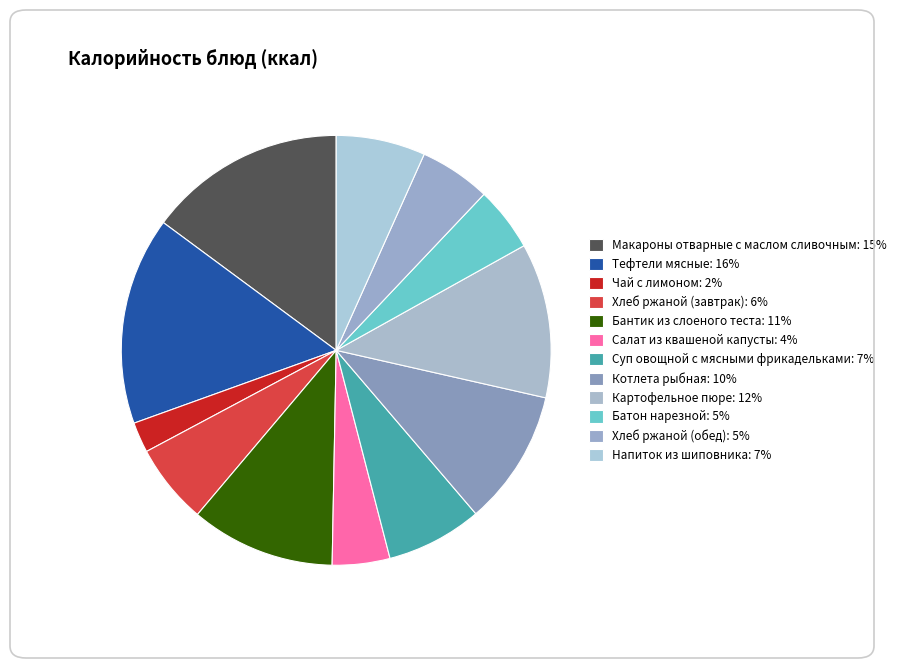

To the nearest percent, what portion does Напиток из шиповника represent?

7%